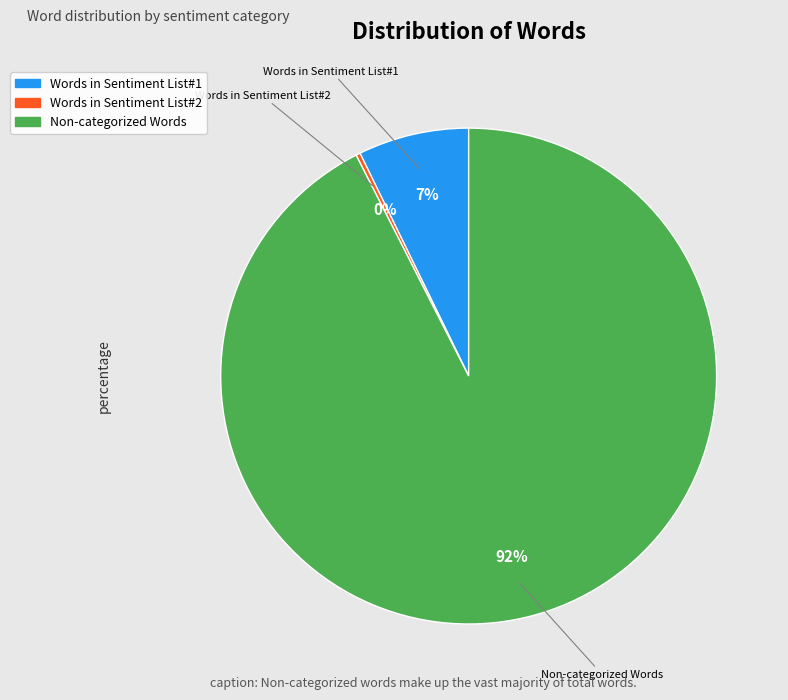

Does any single category account for the majority?

Yes